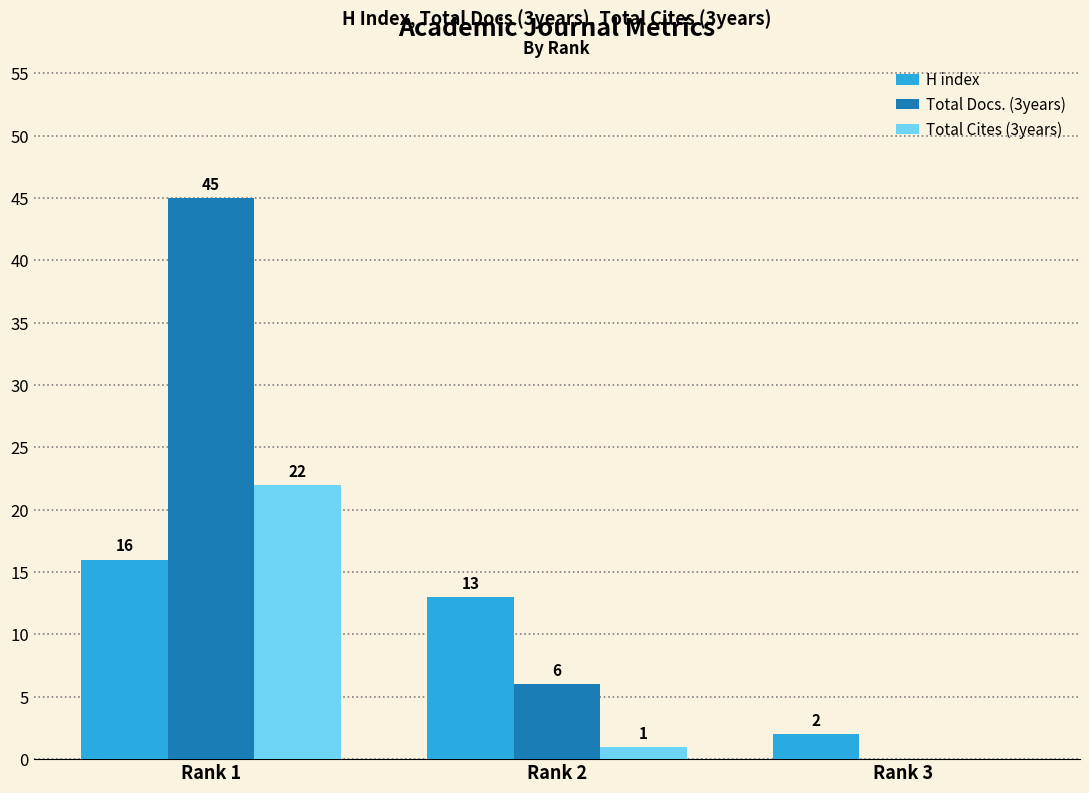

How many groups of bars are there?

3